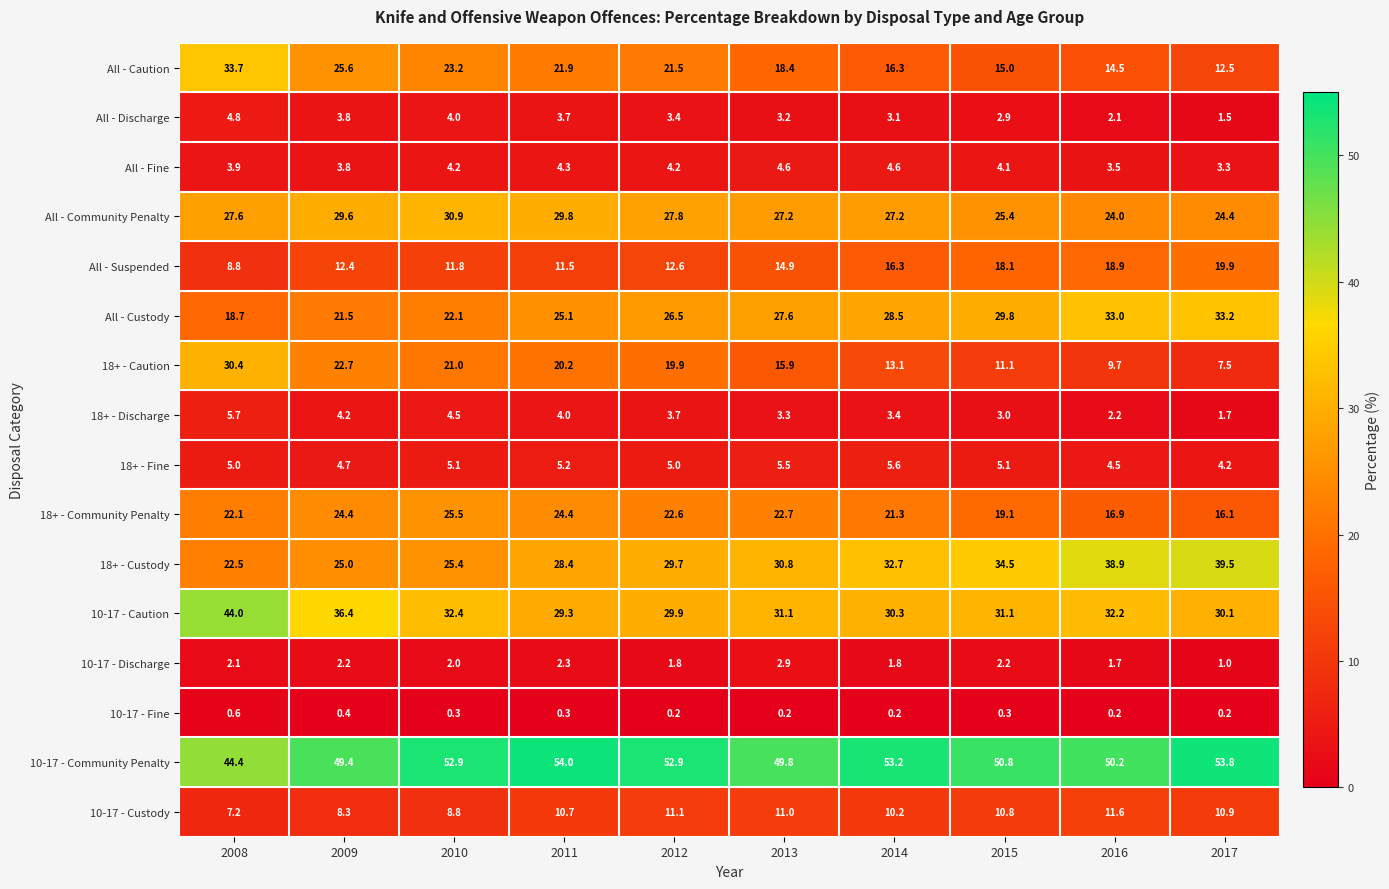

At which label is 10-17 - Community Penalty closest to 49?

2009